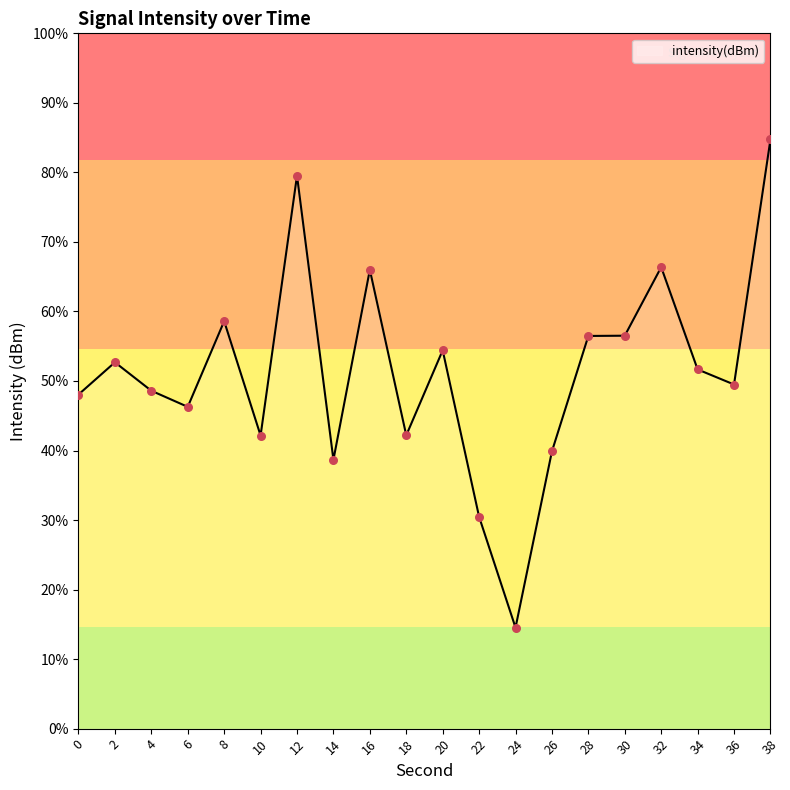

What is the change in value from 34 to 38?

+18.2